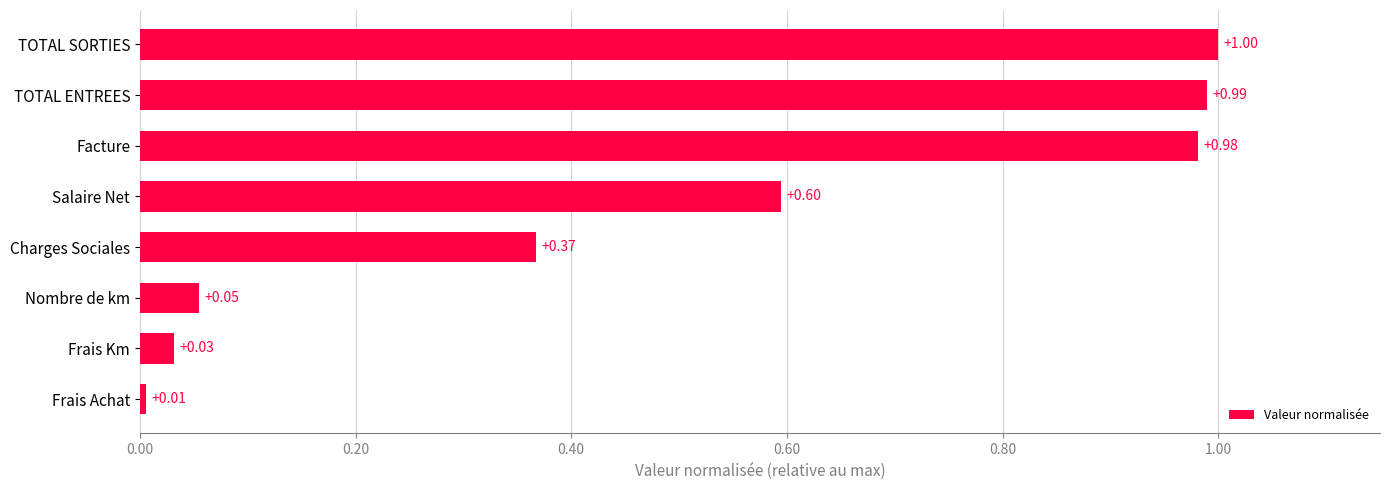

At which label is the value closest to 0?

Frais Achat